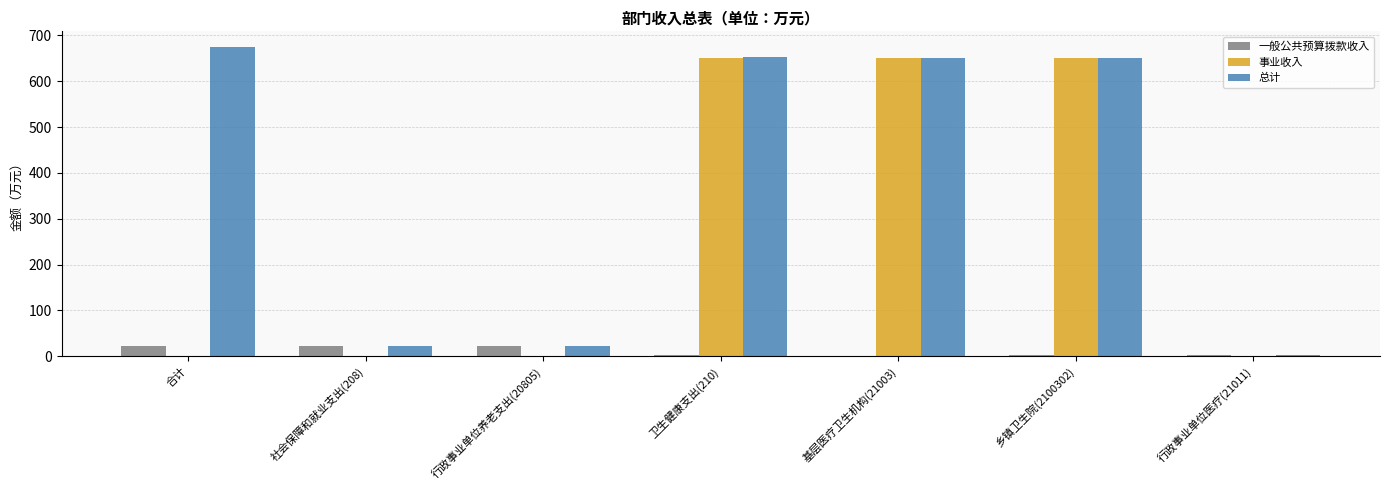

What is the highest value of the 一般公共预算拨款收入 series?

23